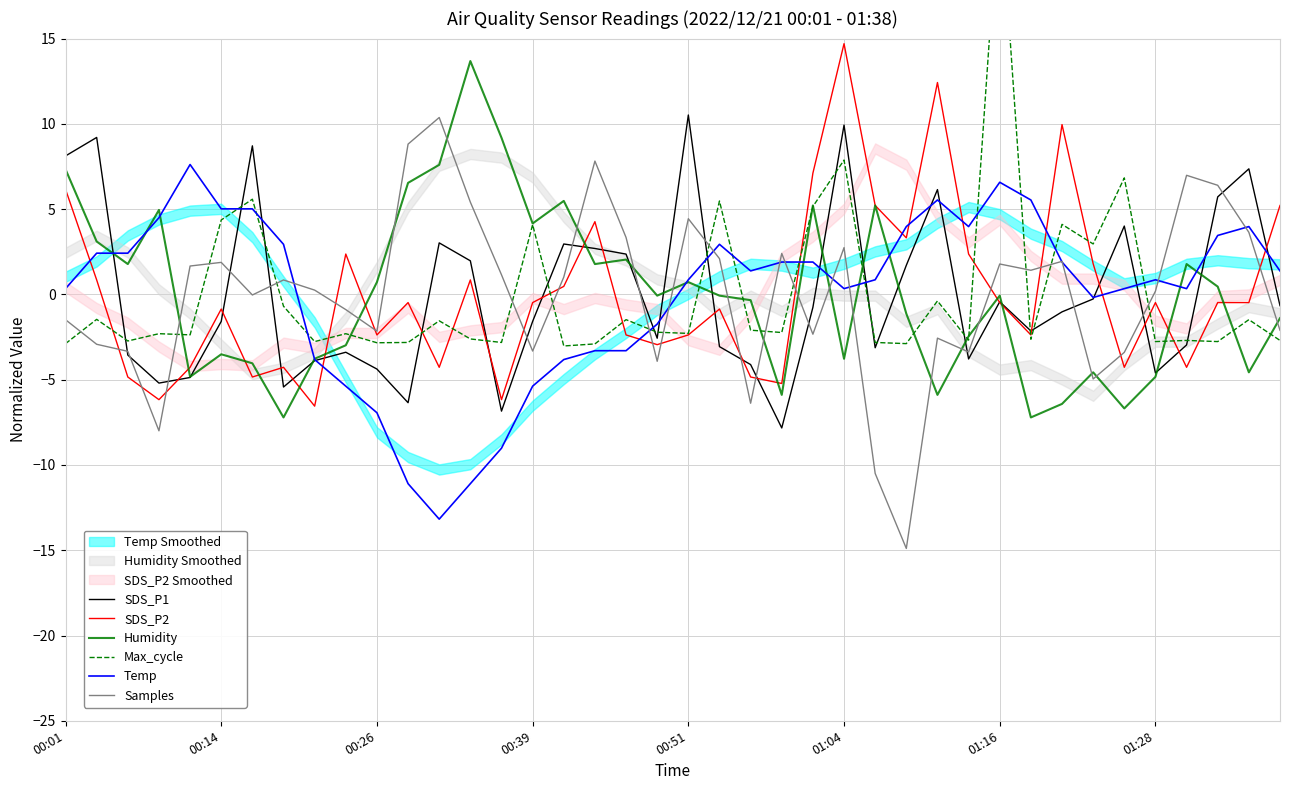

After their last crossing, which series has the higher values: SDS_P2 or Max_cycle?

SDS_P2